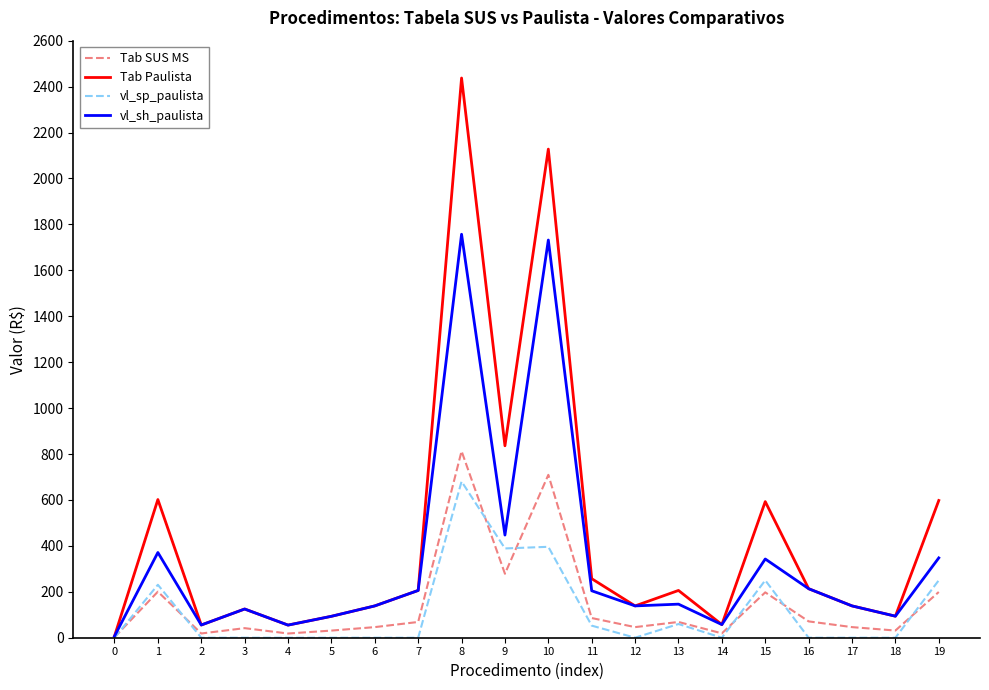

Between 9 and 12, which series saw the biggest shift?

Tab Paulista